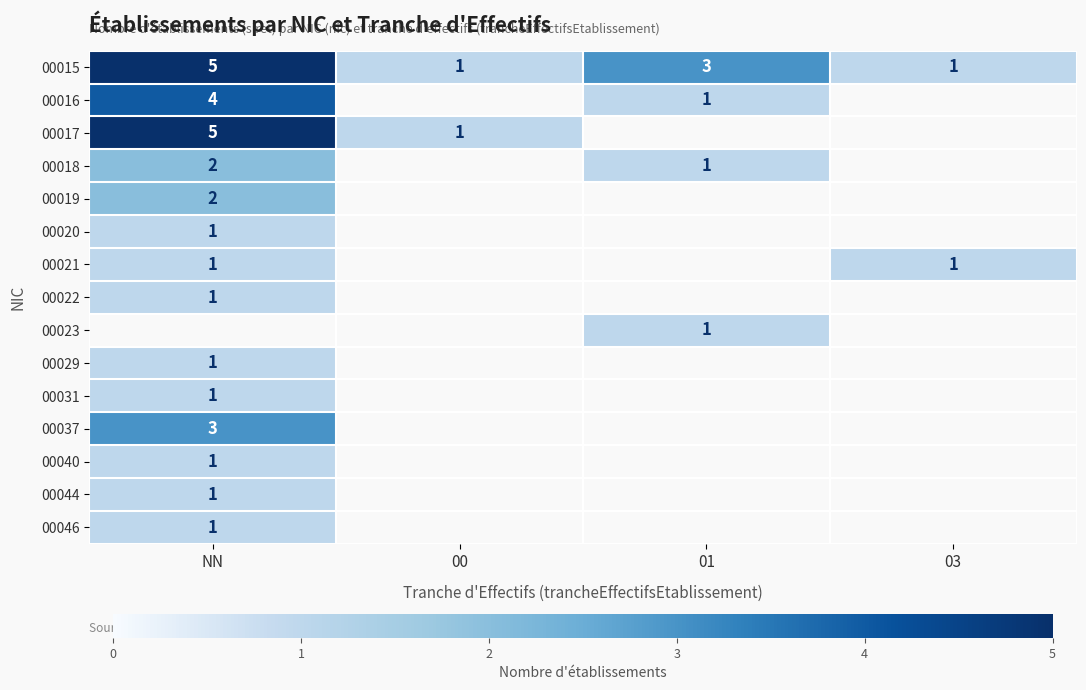

What is the difference between the second highest and minimum values in the 00015 series?

2